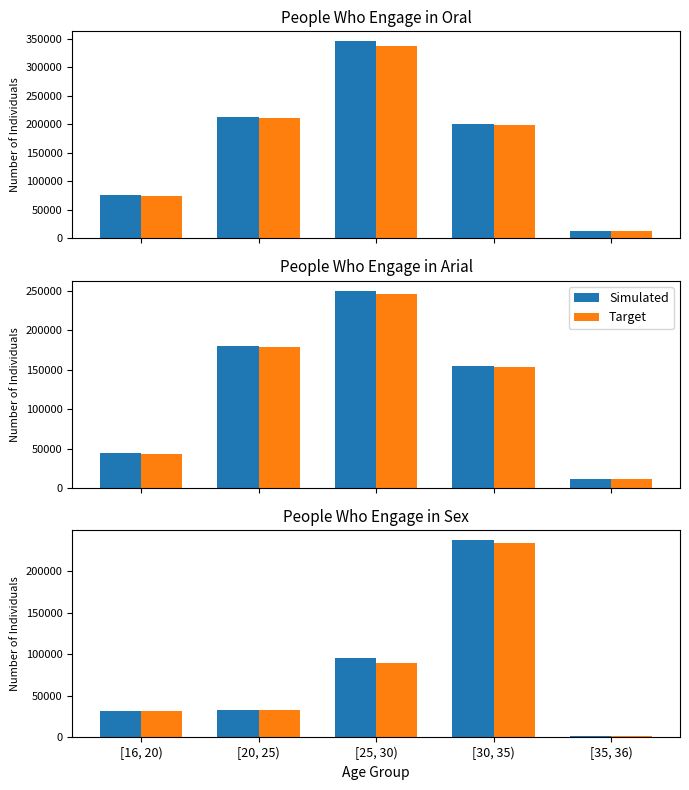

Is it true that Simulated equals 115511 at [30, 35)?

False